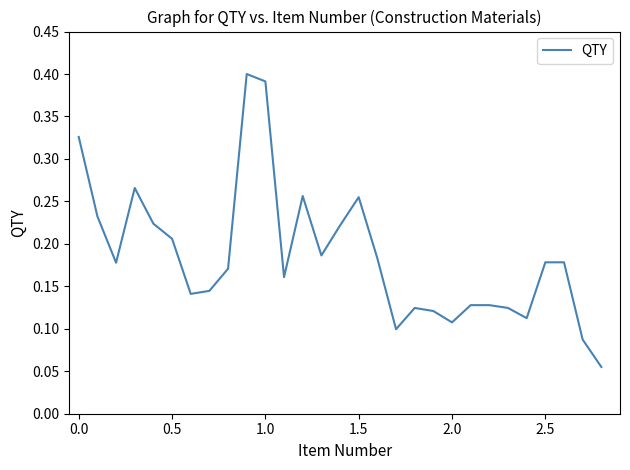

How many lines are shown in the chart?

1